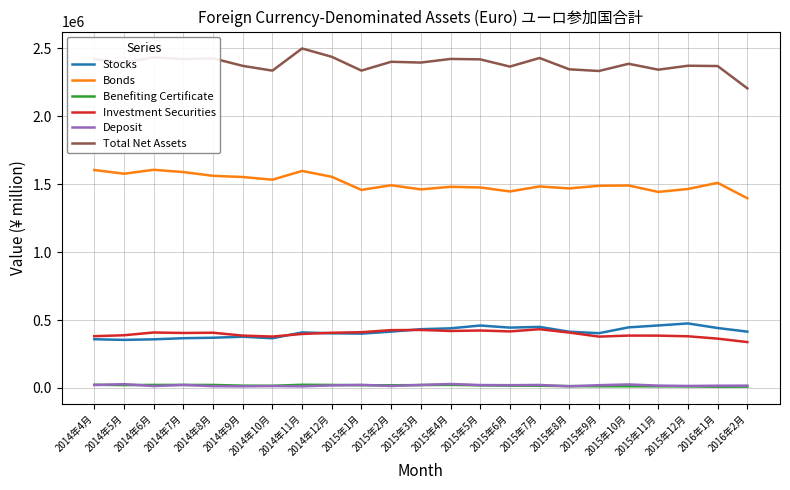

Is the value of Investment Securities at 2016年1月 greater than the value of Deposit at 2014年10月?

Yes